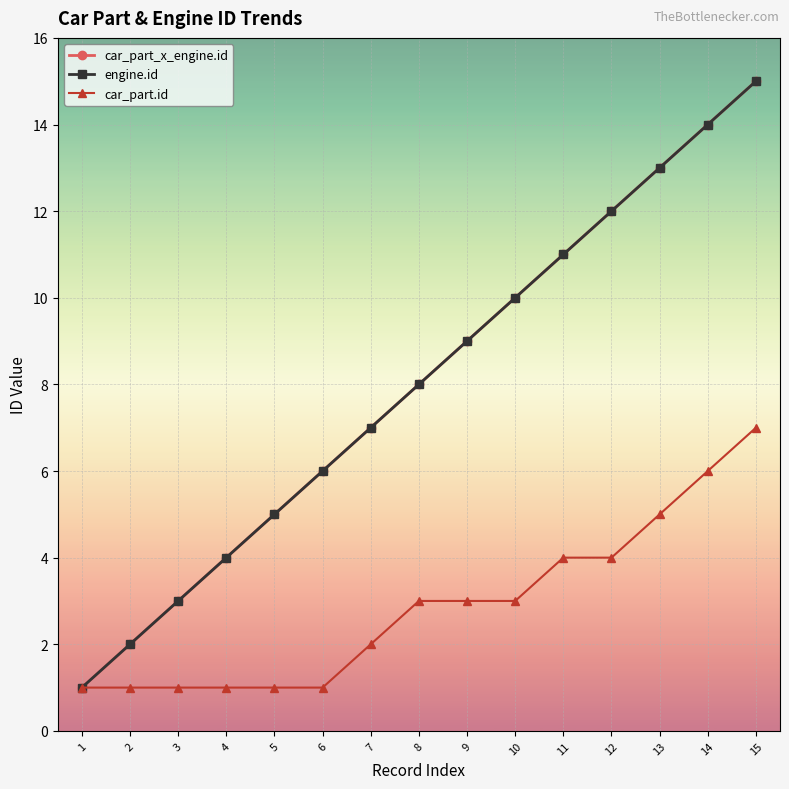

Reading left to right, transcribe all the data shown in this chart.

car_part_x_engine.id: 1	2	3	4	5	6	7	8	9	10	11	12	13	14	15
engine.id: 1	2	3	4	5	6	7	8	9	10	11	12	13	14	15
car_part.id: 1	1	1	1	1	1	2	3	3	3	4	4	5	6	7